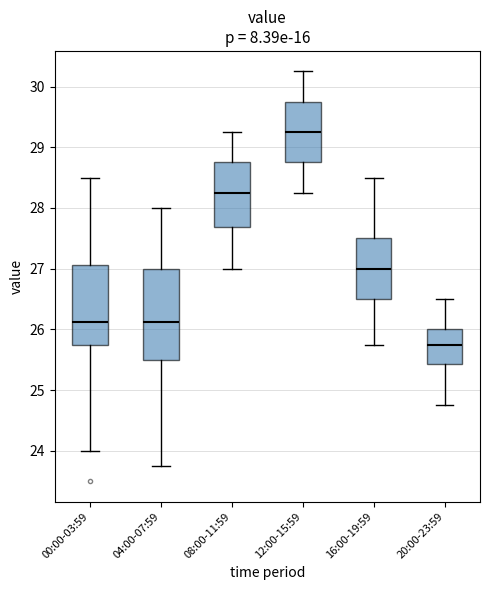

Which box's median line is the highest?

12:00-15:59